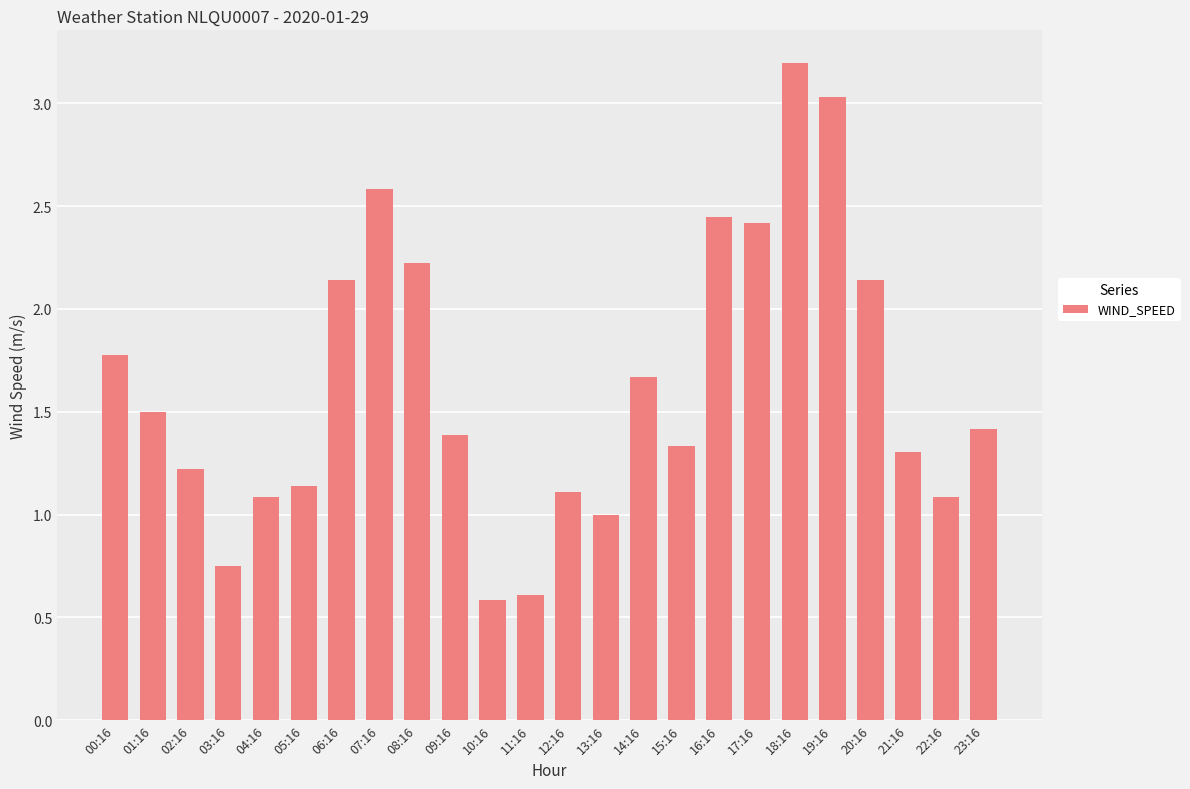

Is it true that the value at 03:16 is 0.4?

False